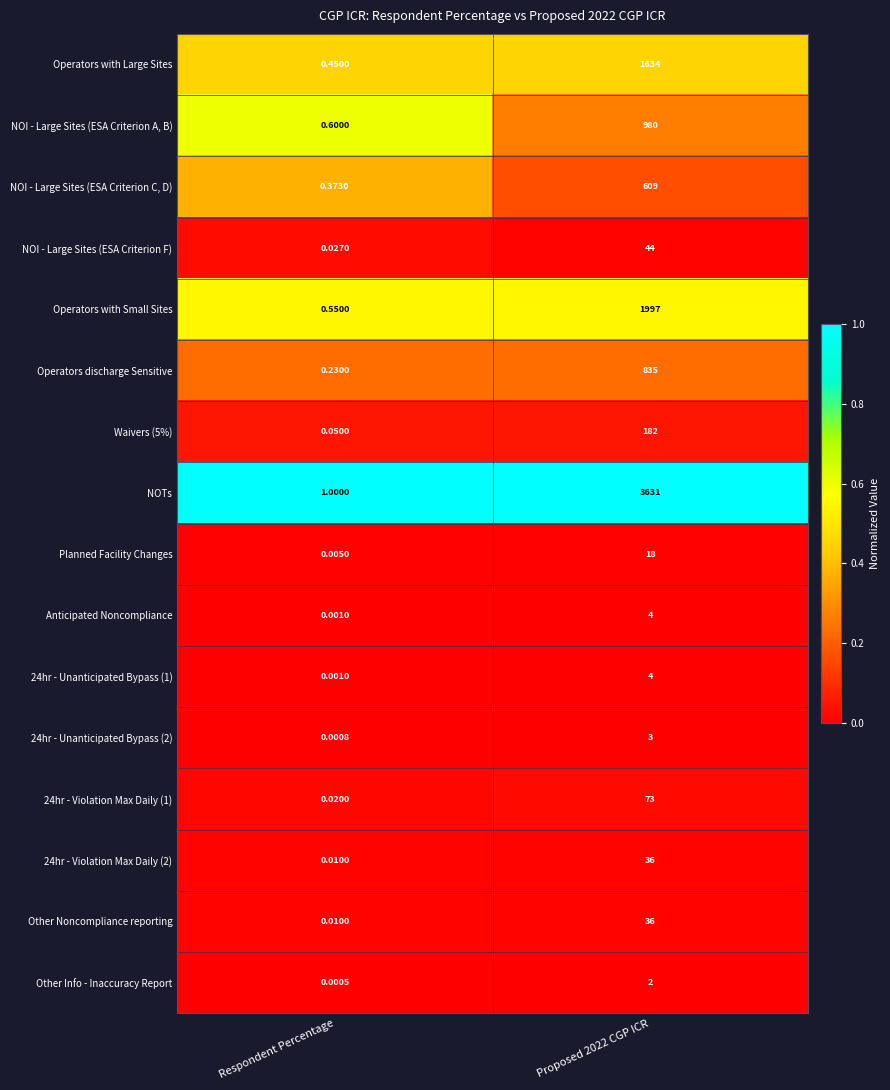

At which category is the sum across all series the highest?

Proposed 2022 CGP ICR